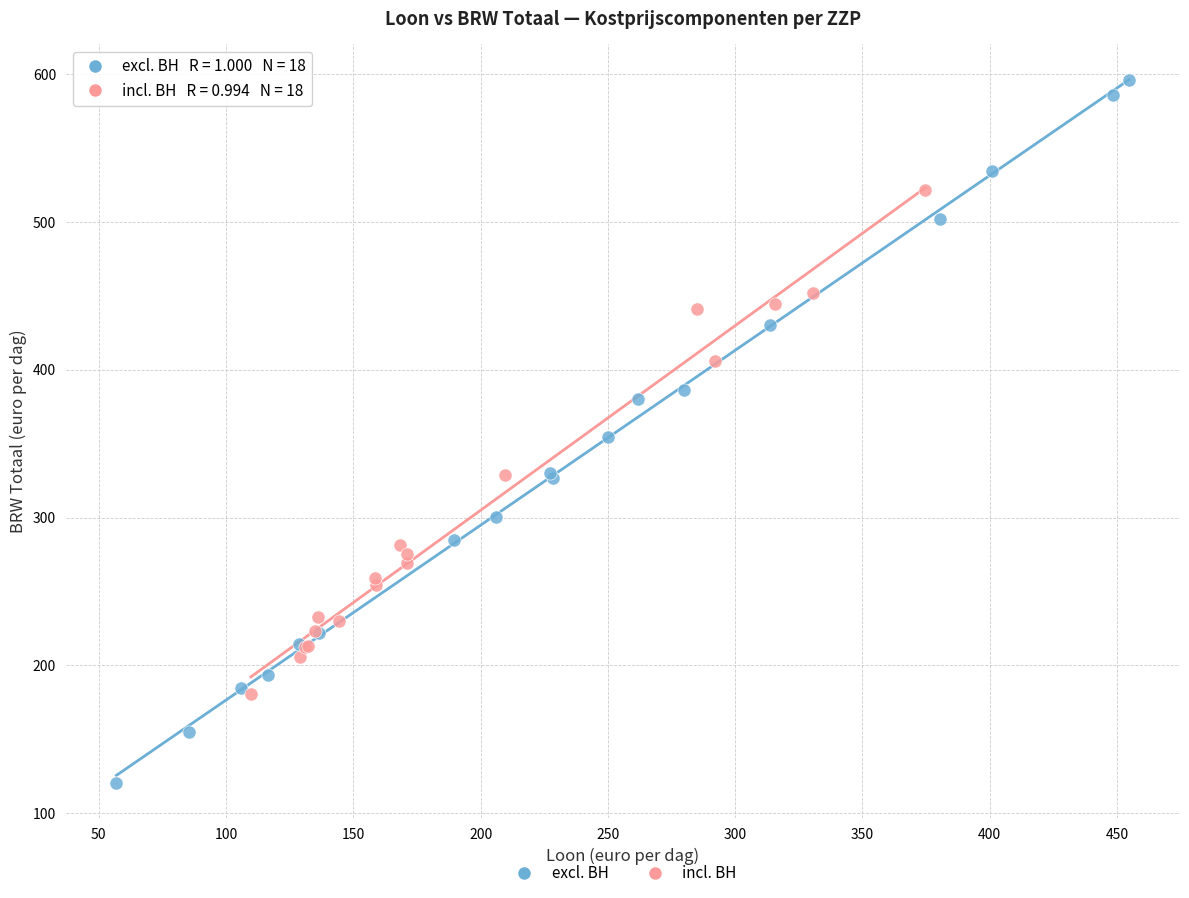

Which series reaches the minimum Y coordinate?

excl. BH